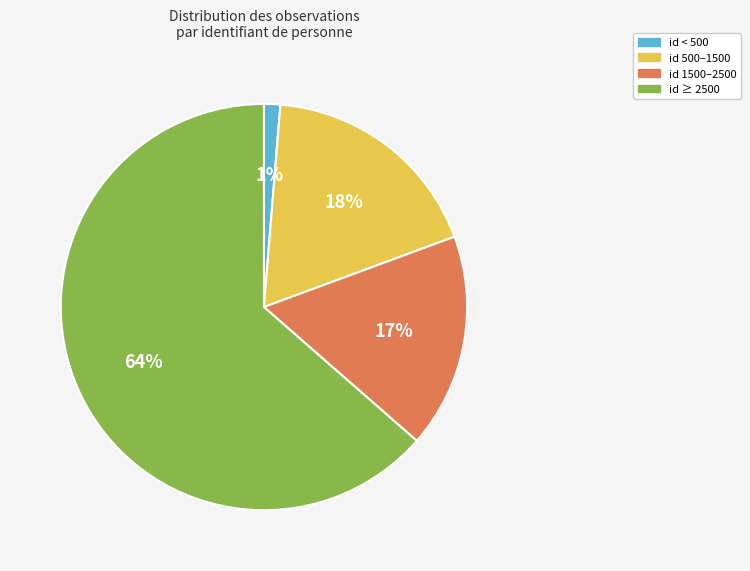

Is there any slice that represents more than half of the pie?

Yes